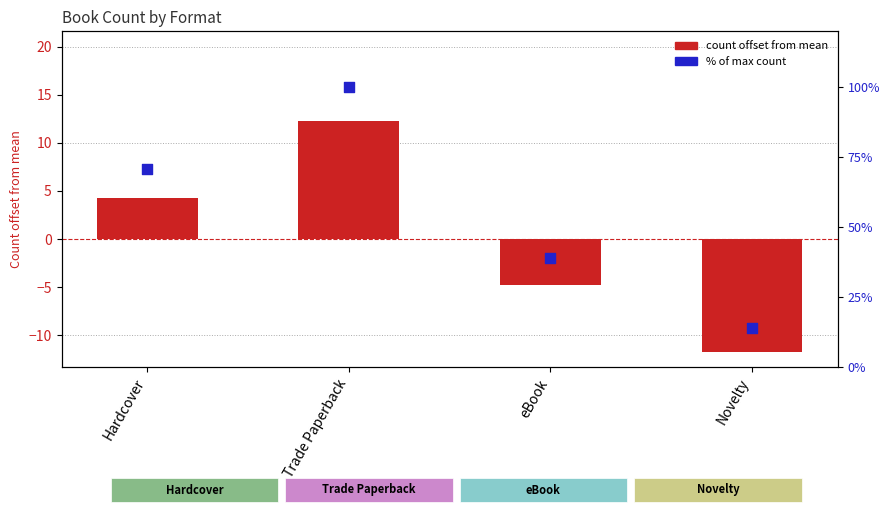

Which series has the largest Y range (max minus min)?

% of max count